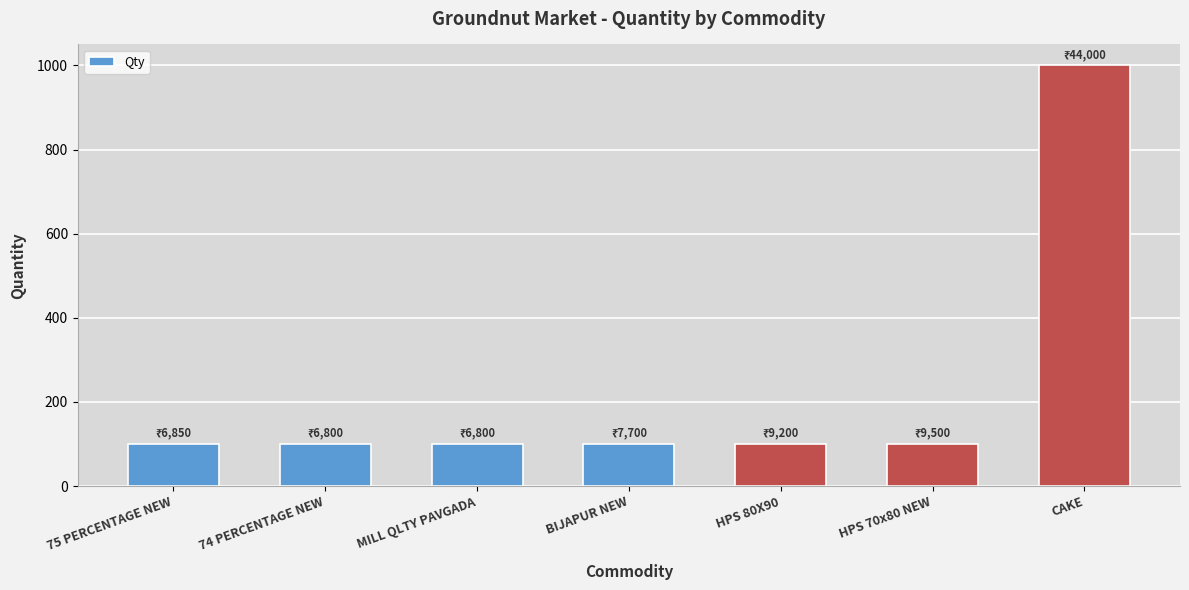

What is the value of the 4th bar from the left?

100